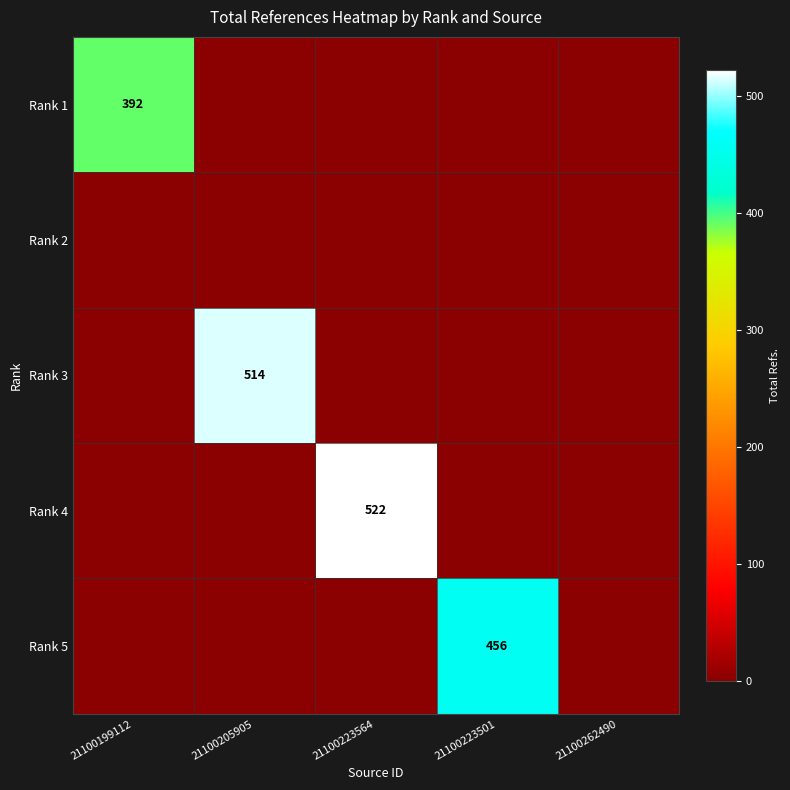

The Rank 5 series shows 671 at 21100223501. True or false?

False